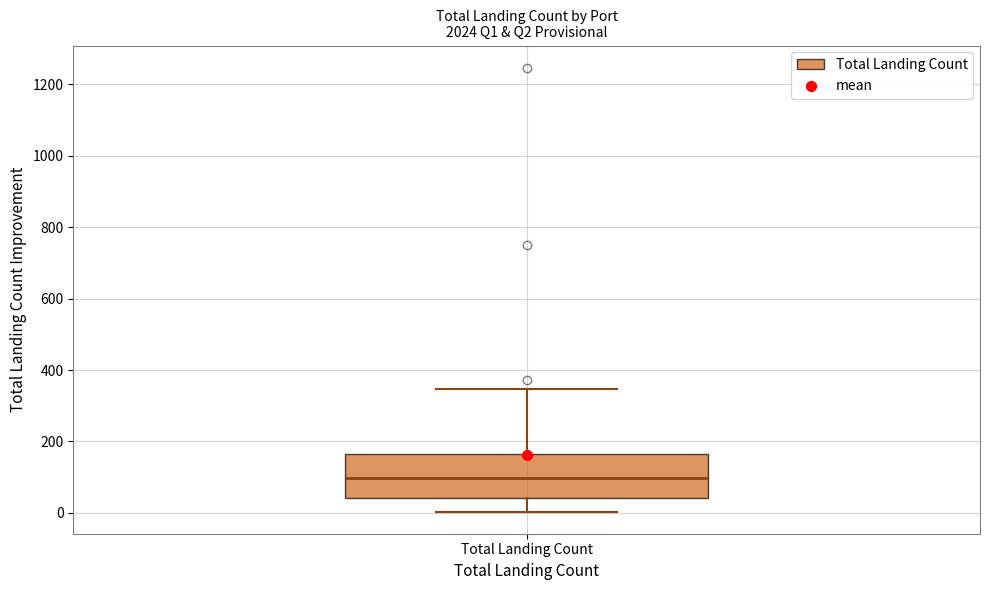

Transcribe this box plot: give where the median line is, the range the box spans, and where the two whiskers end, as read against the y-axis. The values are not printed on the chart, so give them approximately, as read against the axis.

median 100, box 40 to 160, whiskers 0 to 340